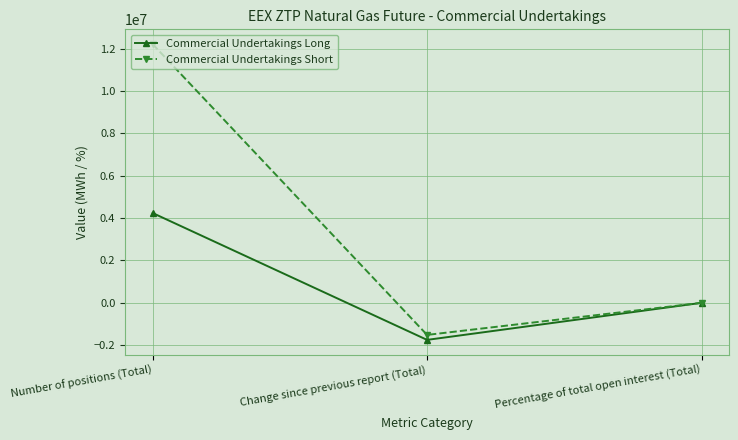

What is the approximate value of Commercial Undertakings Long at Number of positions (Total)?

4242700.0